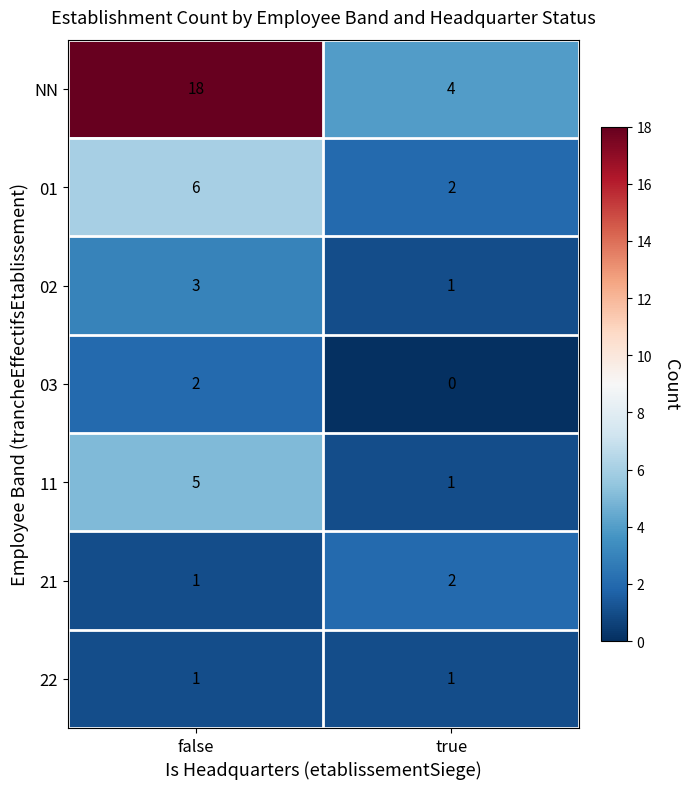

What is the approximate value of NN at true, to the nearest 5?

5